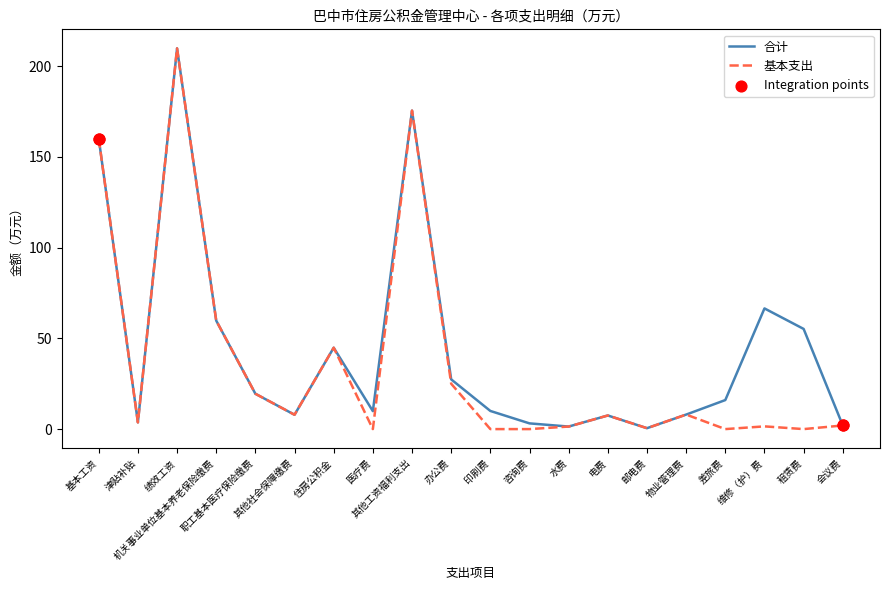

Is the value of 合计 at 其他工资福利支出 greater than the value of 基本支出 at 津贴补贴?

Yes